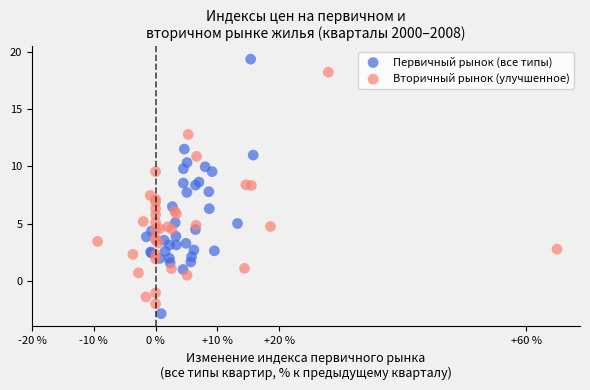

Which series reaches the maximum Y coordinate?

Первичный рынок (все типы)